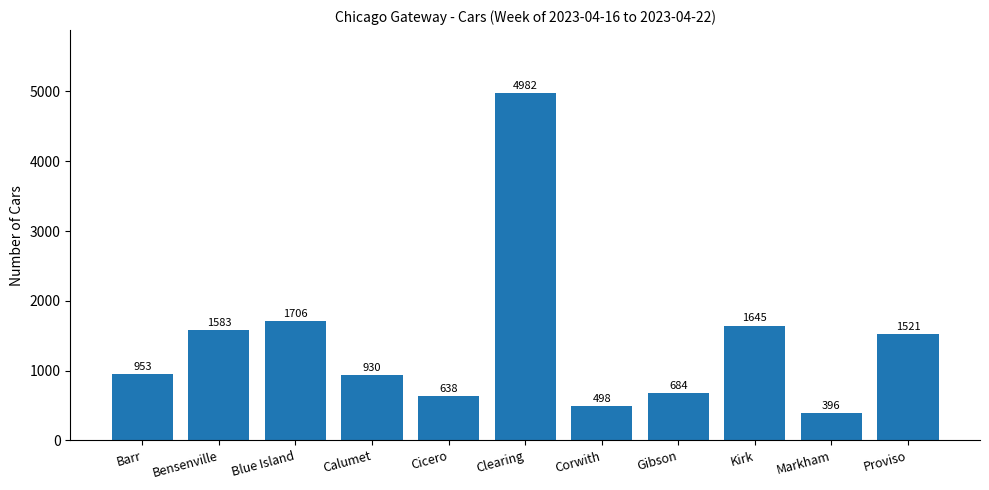

Count the number of categories in the chart.

11